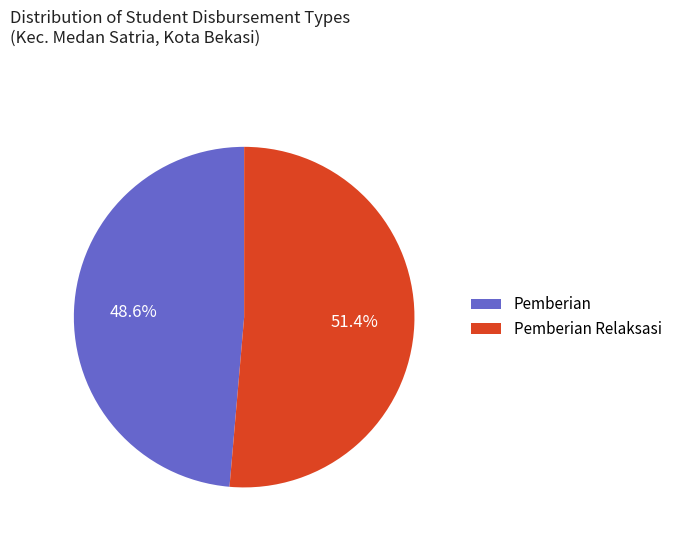

To the nearest percent, what is the average slice percentage?

50%